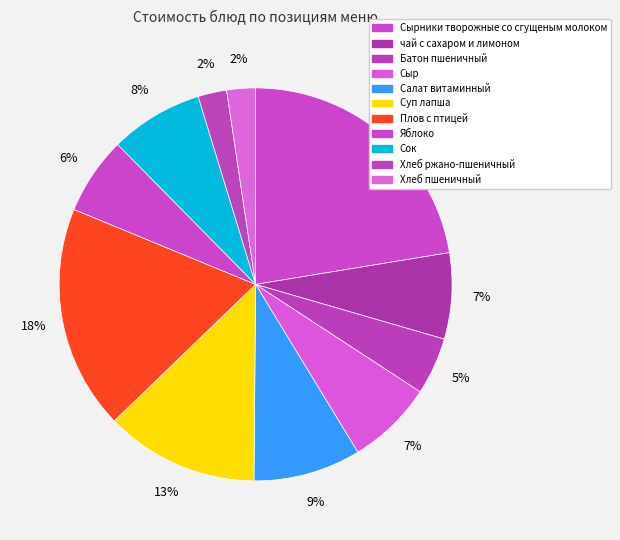

Which has a higher value, Яблоко or Хлеб пшеничный?

Яблоко